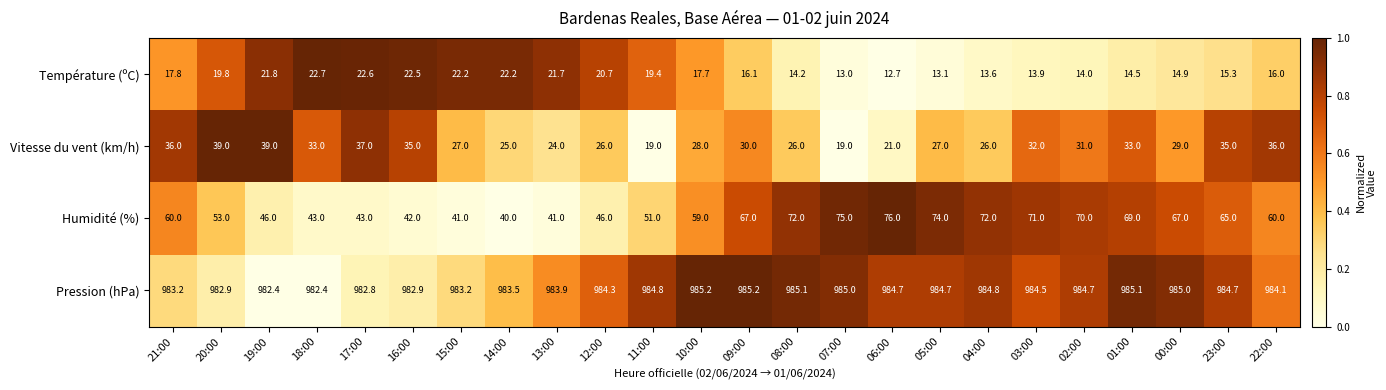

What is the highest value of the Vitesse du vent (km/h) series?

39.0